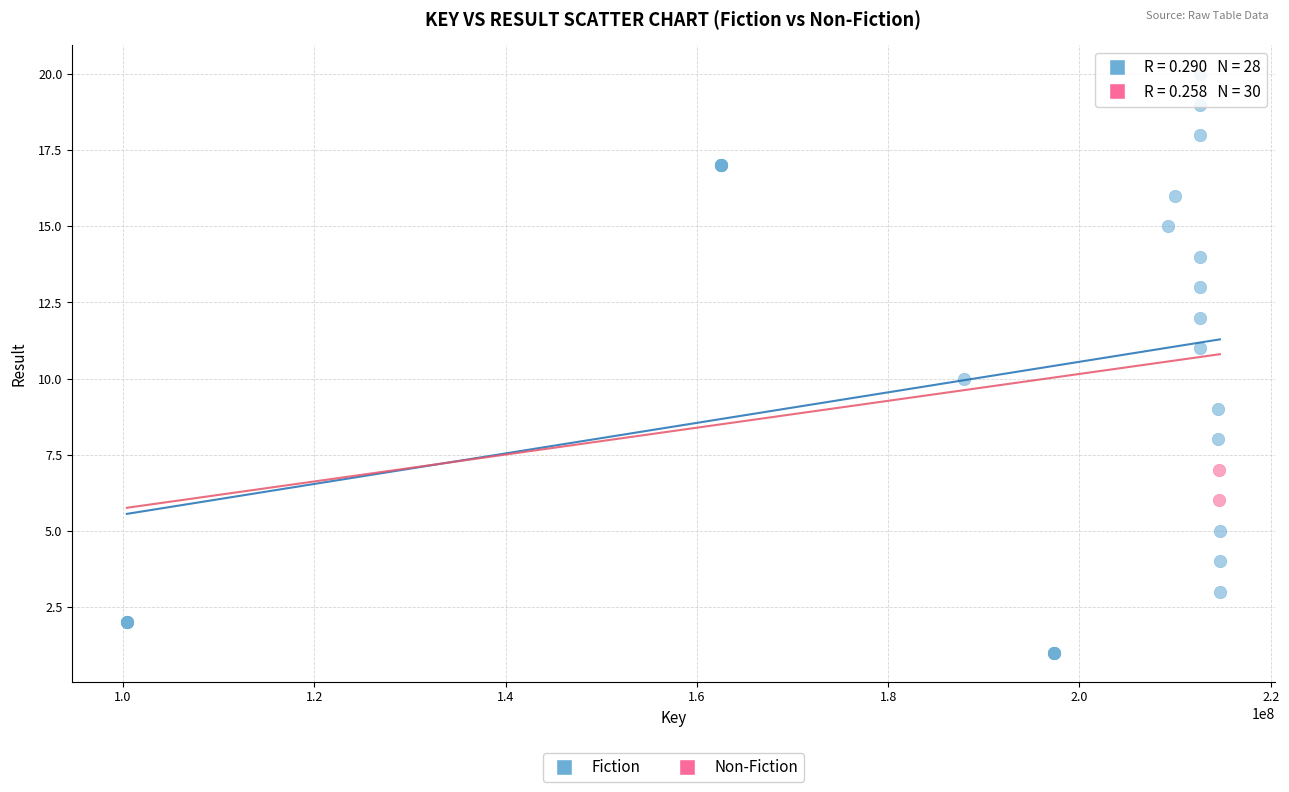

What are all the series names shown in the legend?

Fiction, Non-Fiction